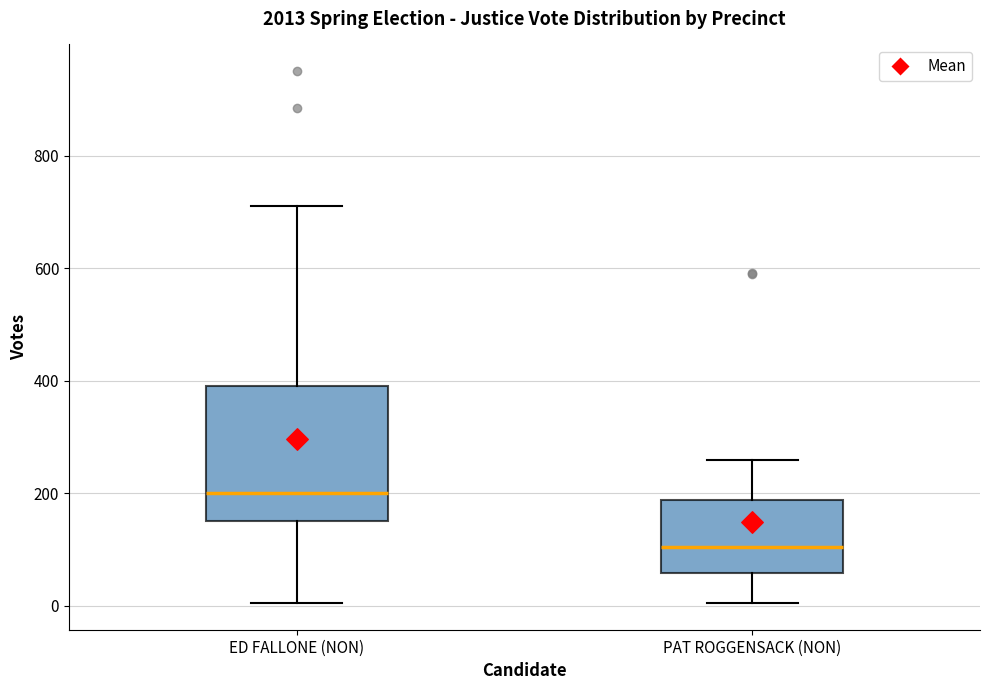

Which box has the lowest median line?

PAT ROGGENSACK (NON)